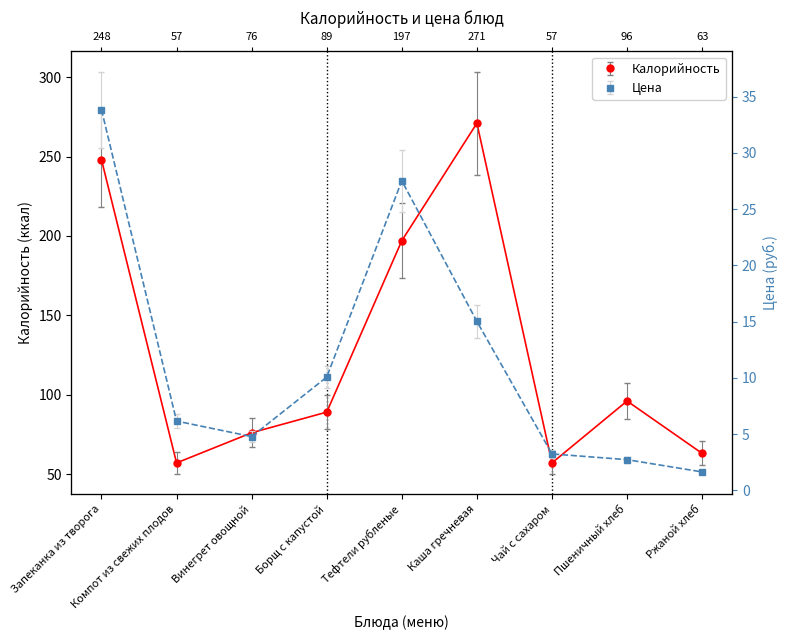

True or false: Калорийность and Цена intersect in this chart.

False